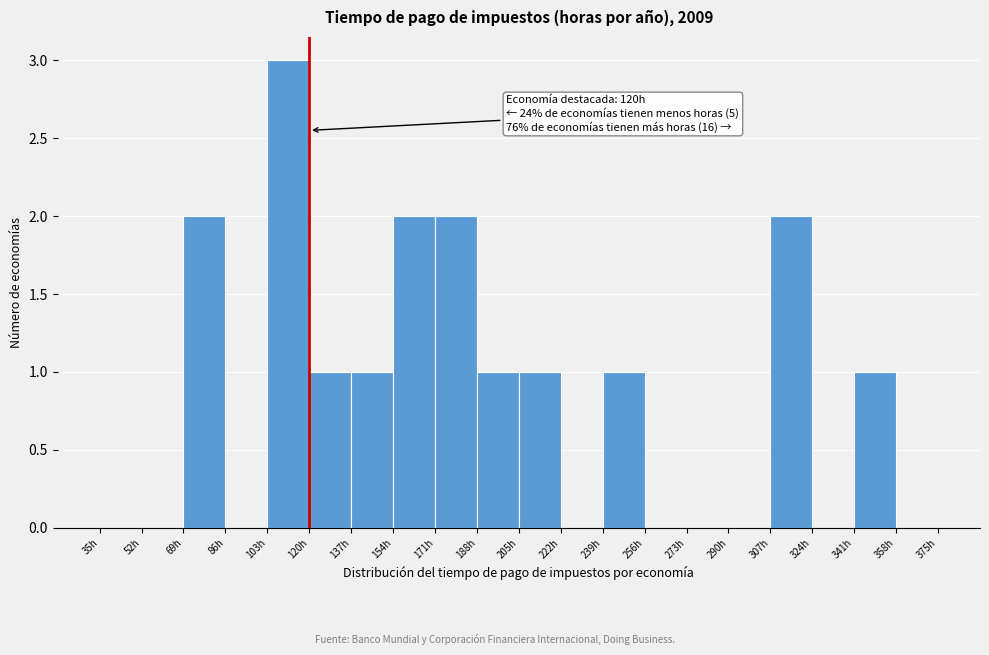

Over which range of the x-axis is the bar tallest?

103 to 120